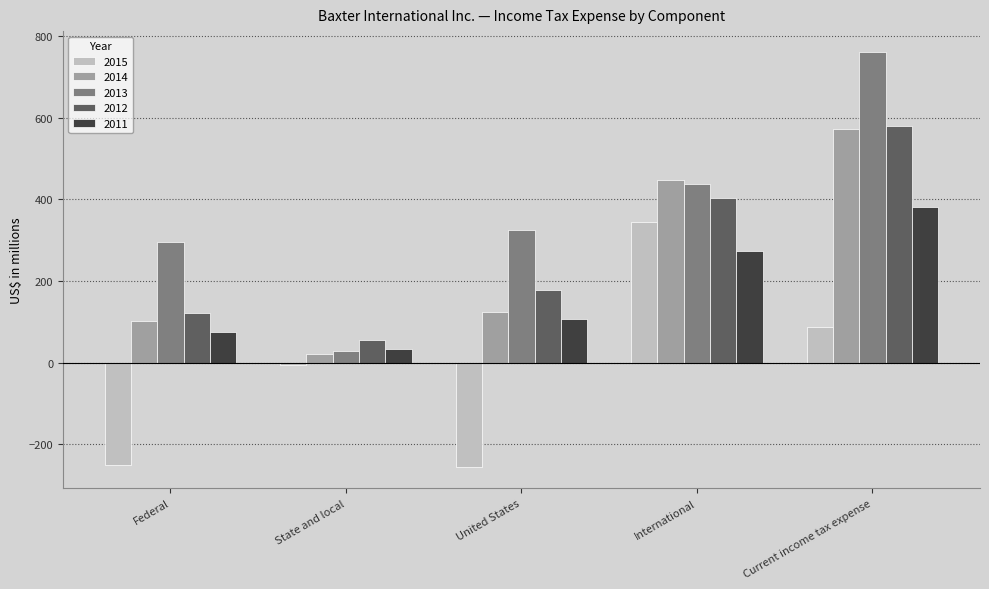

What is the difference between the maximum and minimum values in the 2014 series?

549